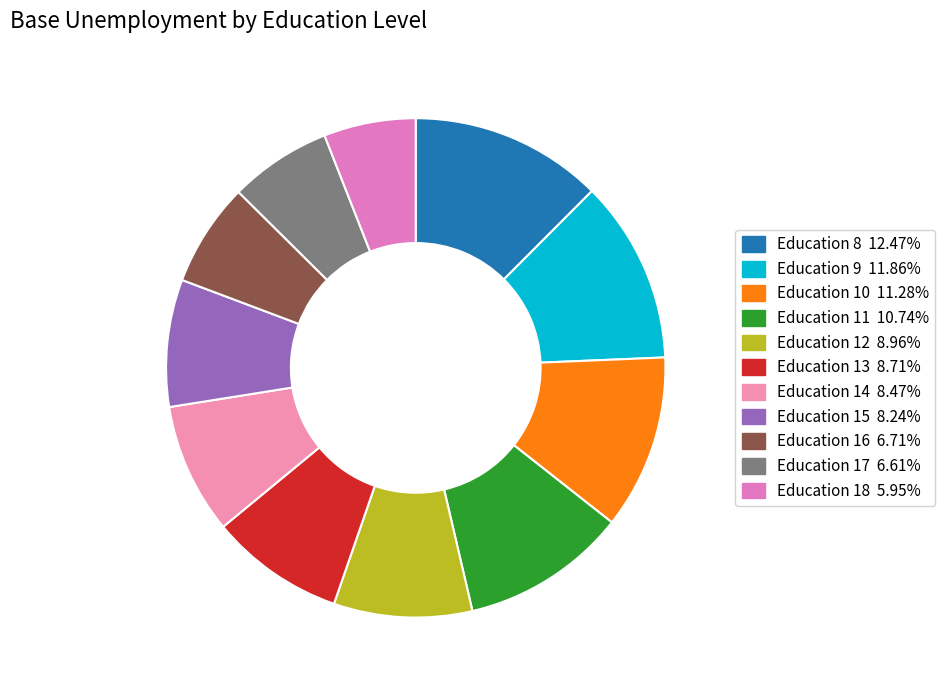

Does any single category account for the majority?

No